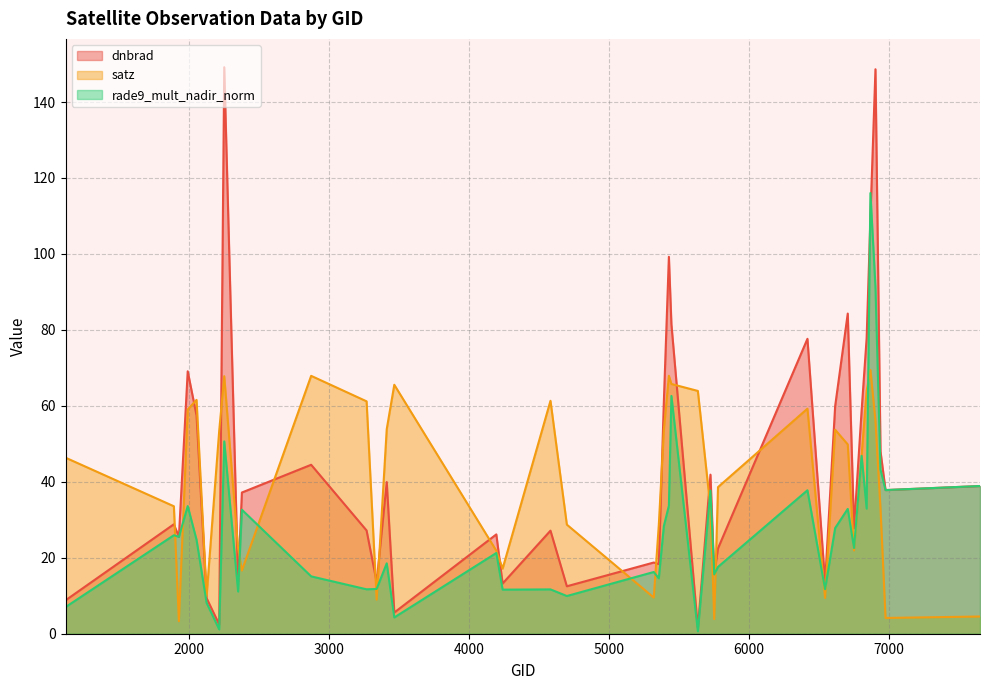

Does the chart display data point markers on the line(s)?

No